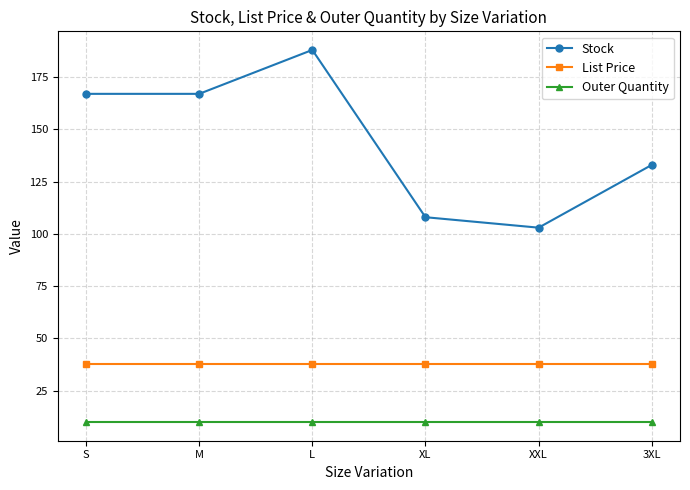

What is the label of the 1st point from the right?

3XL